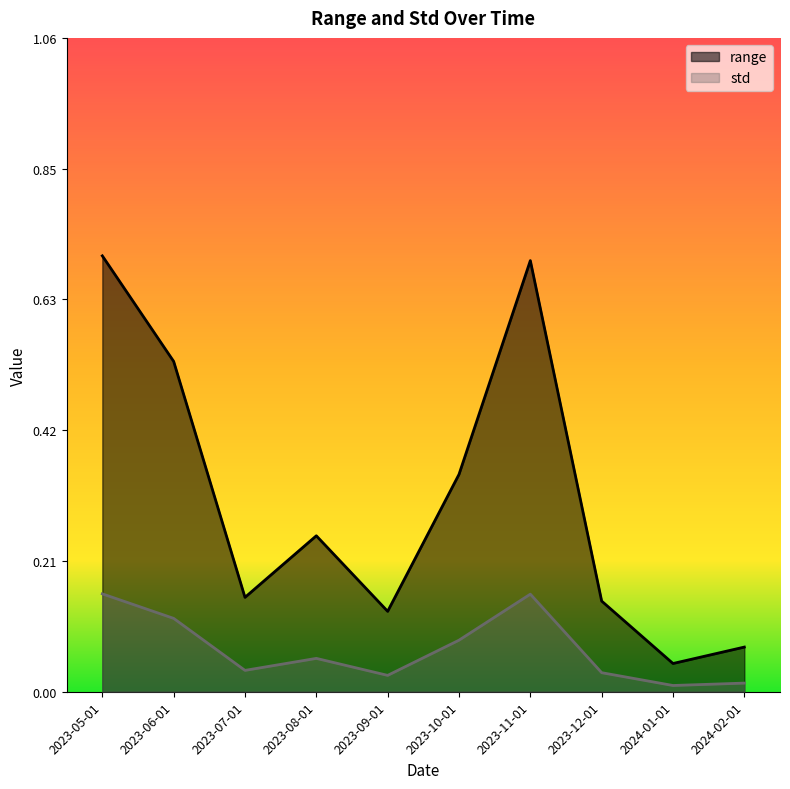

What position from the left is 2023-07-01?

3